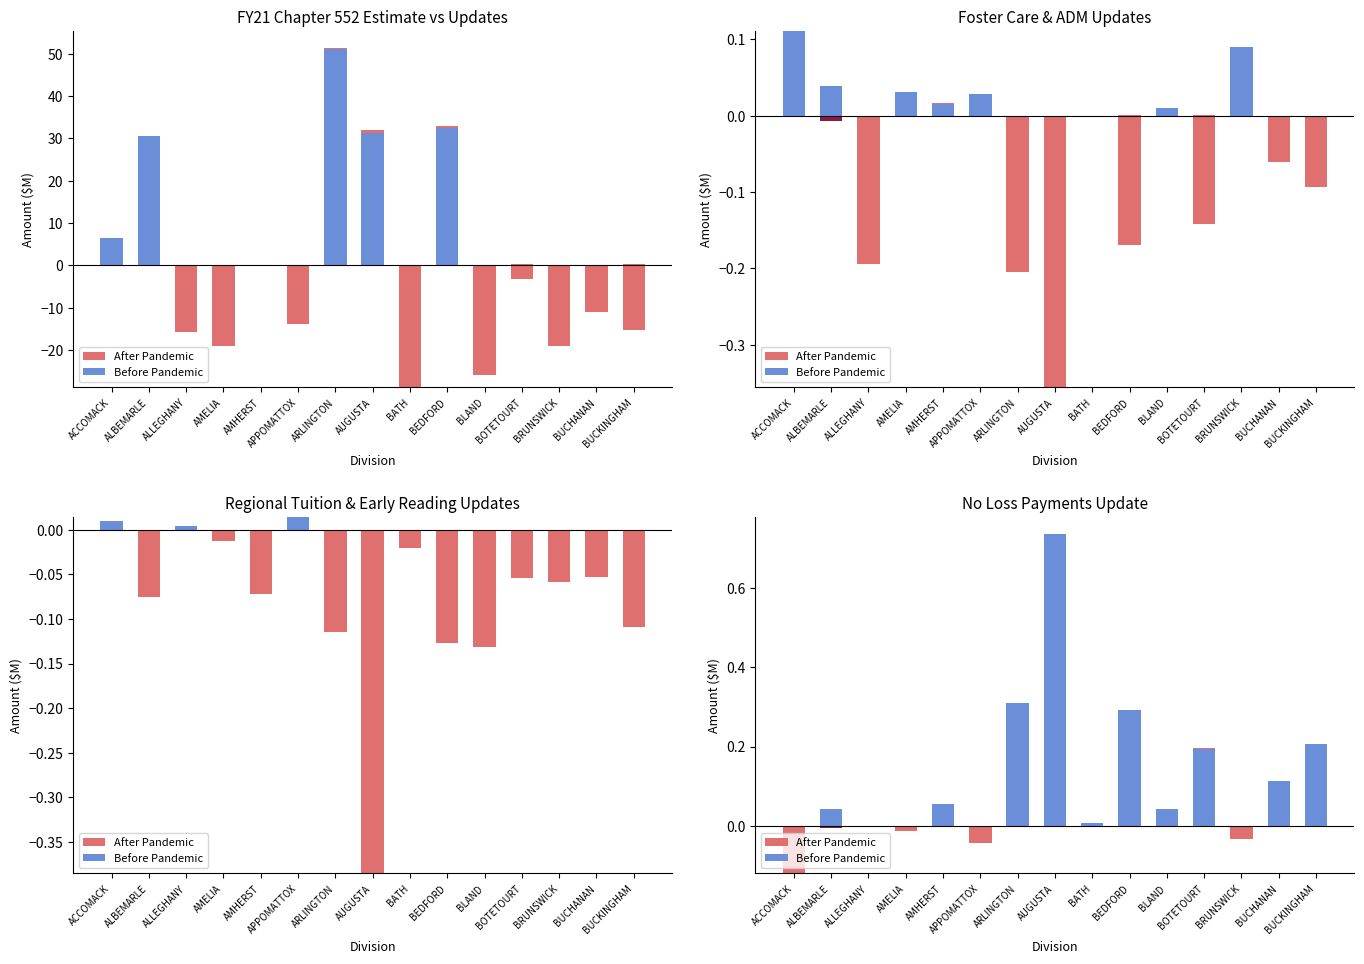

What are all the series names shown in the legend?

After Pandemic, Before Pandemic